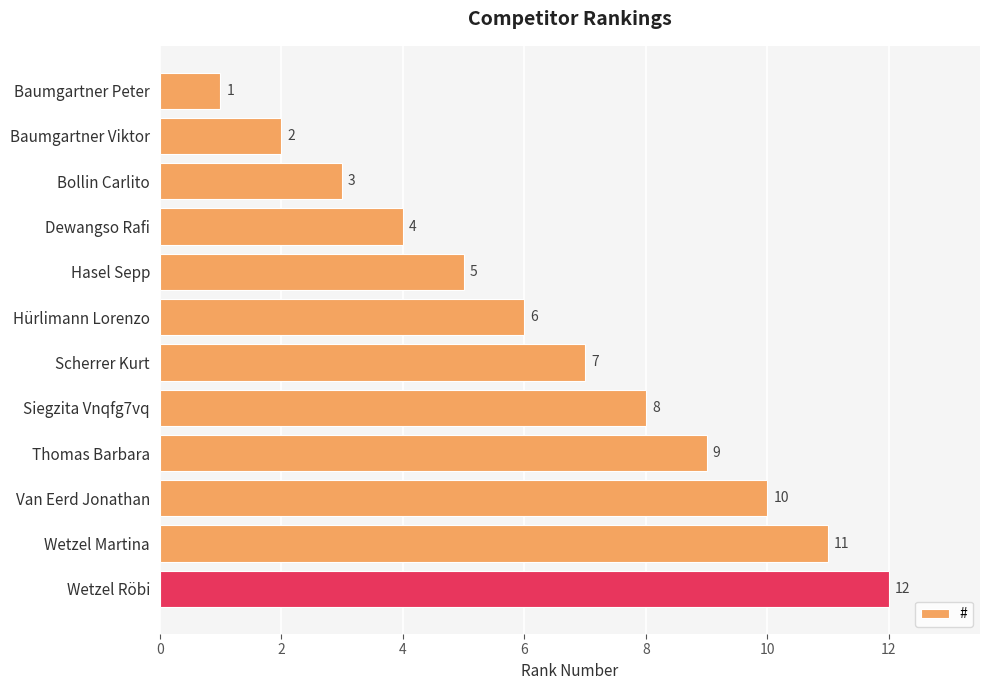

Rank the categories by value from highest to lowest.

Wetzel Röbi, Wetzel Martina, Van Eerd Jonathan, Thomas Barbara, Siegzita Vnqfg7vq, Scherrer Kurt, Hürlimann Lorenzo, Hasel Sepp, Dewangso Rafi, Bollin Carlito, Baumgartner Viktor, Baumgartner Peter